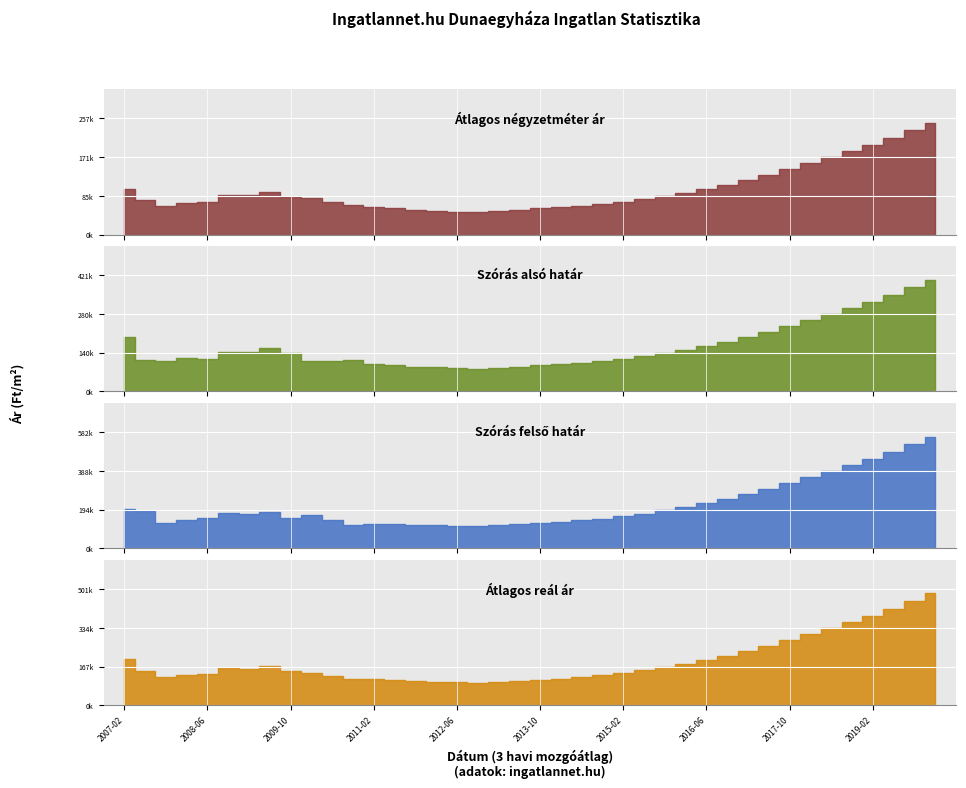

Count the number of data series in this chart.

4